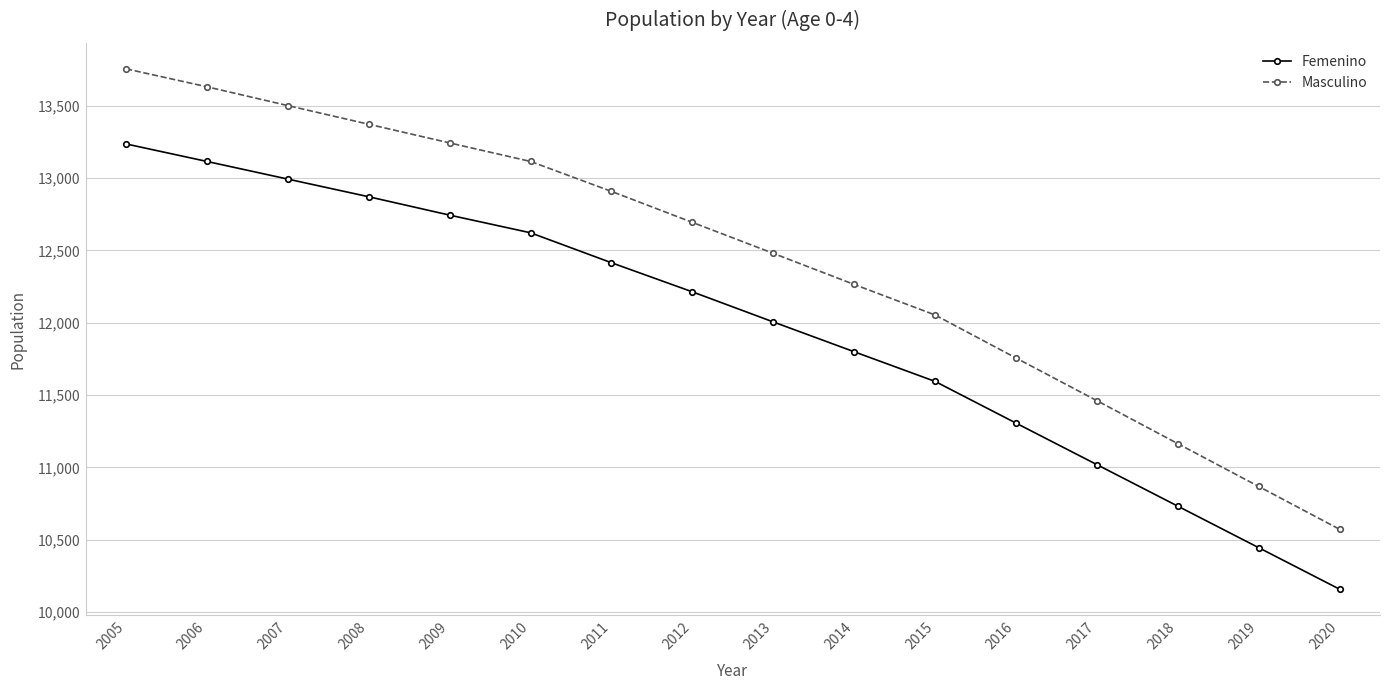

What is the spread (max minus min) of values at 2011?

493